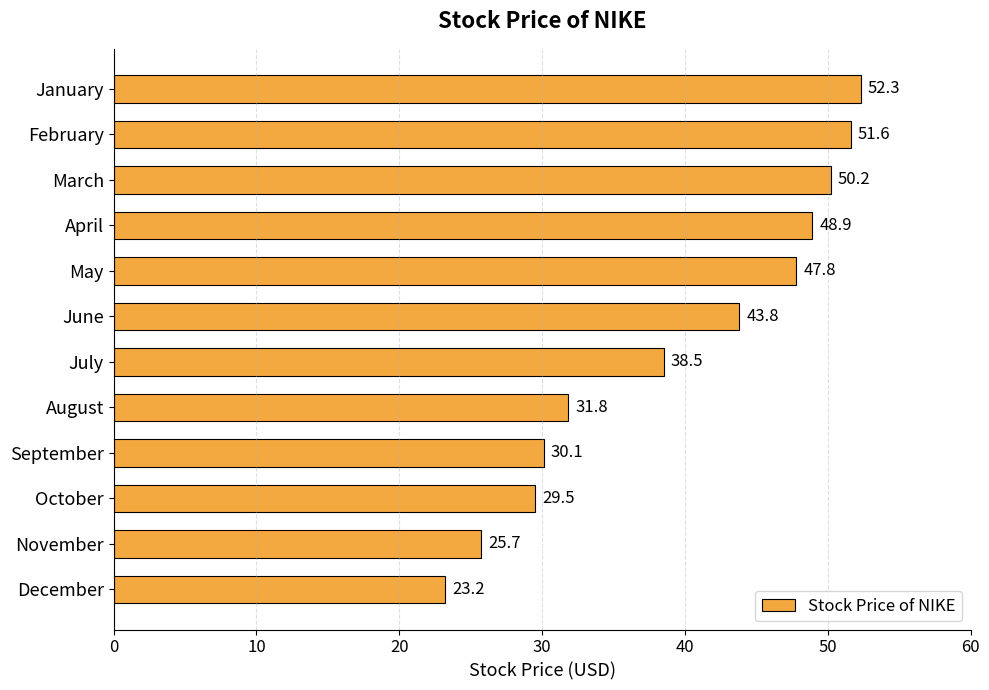

Is it true that the value at November is 25.7?

True